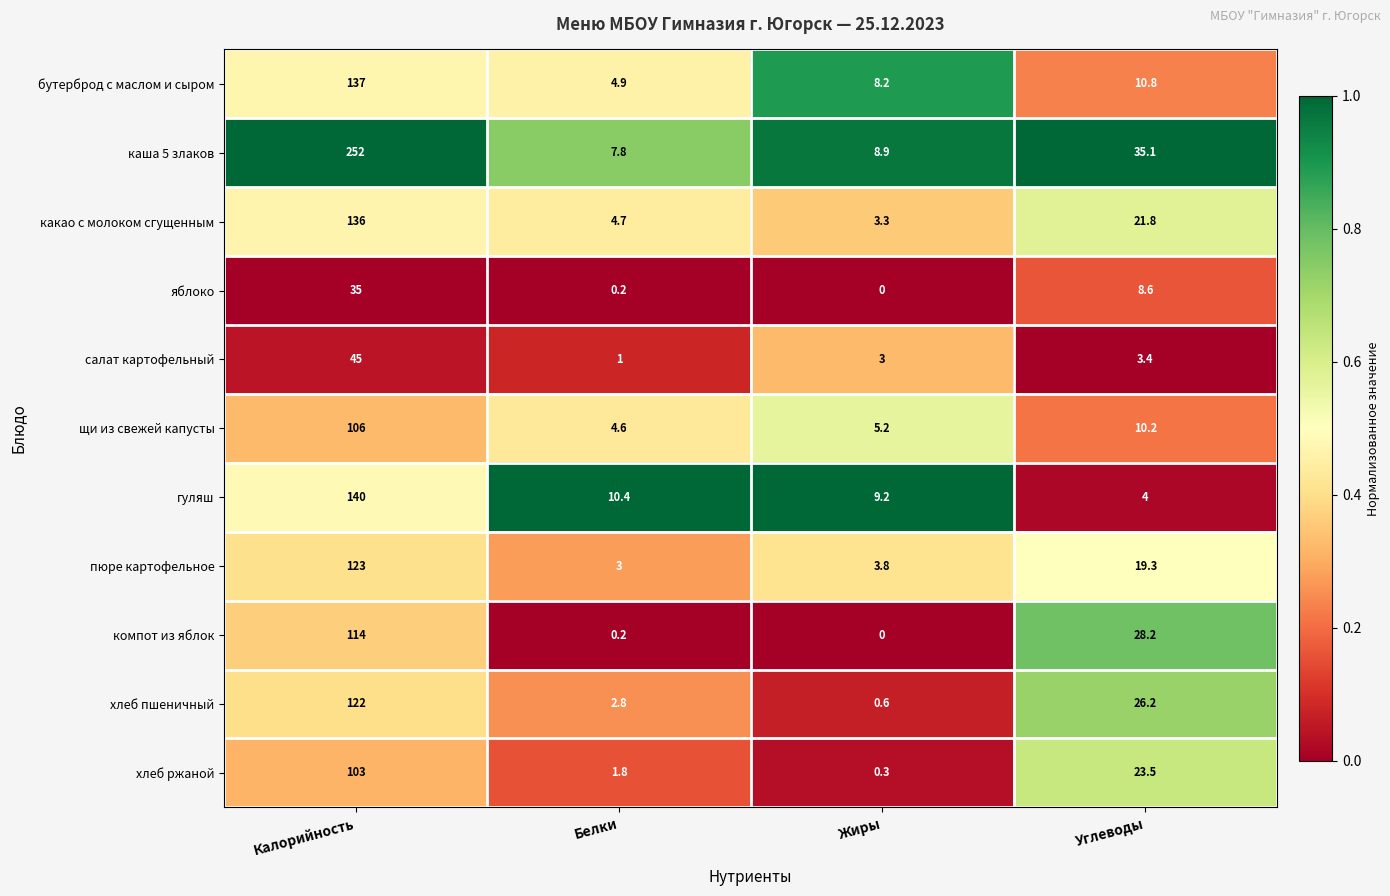

What is the maximum value for компот из яблок?

114.0